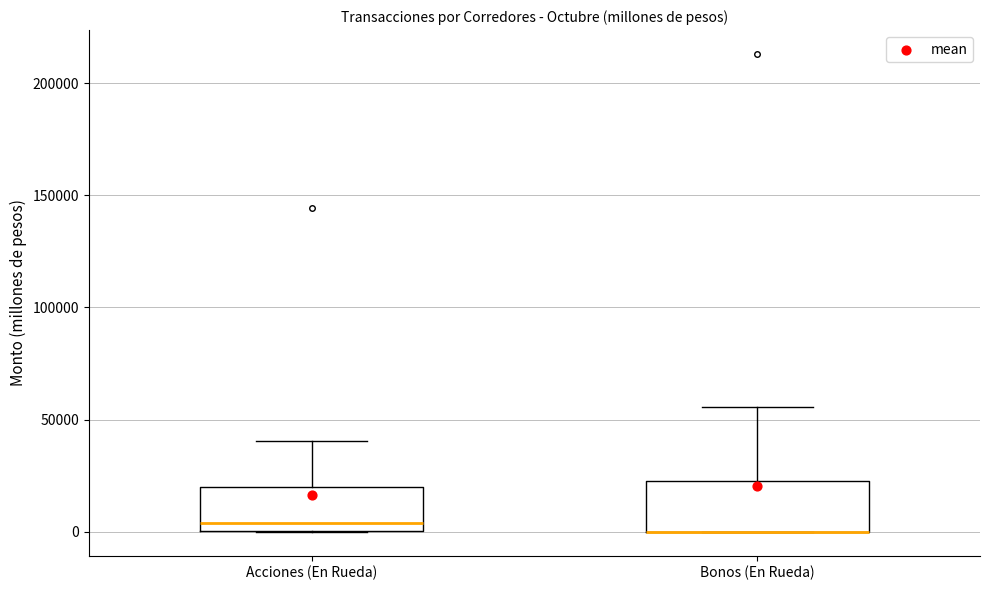

Where is the upper edge of the box for Bonos (En Rueda) on the y-axis? The values are not printed on the chart, so give them approximately, as read against the axis.

20000